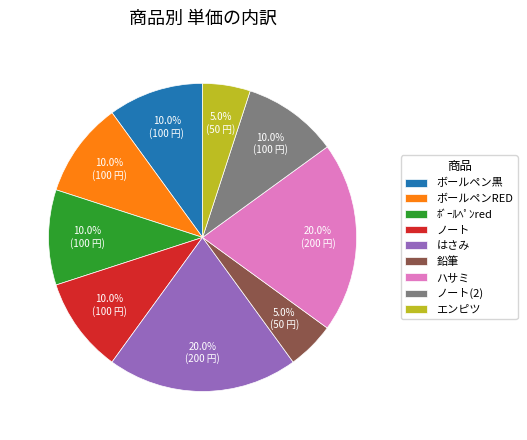

Does any single category account for the majority?

No